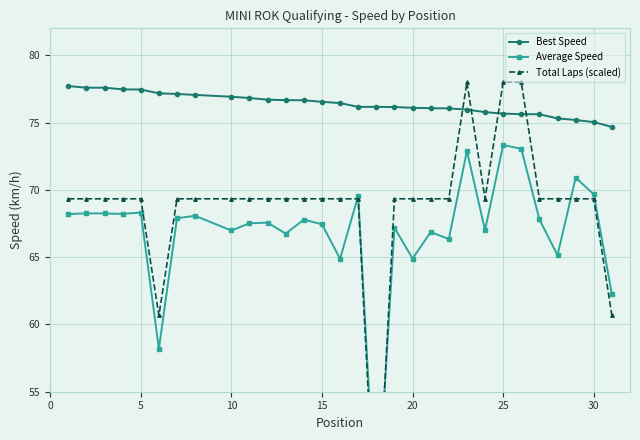

What is the maximum value for Best Speed?

77.7